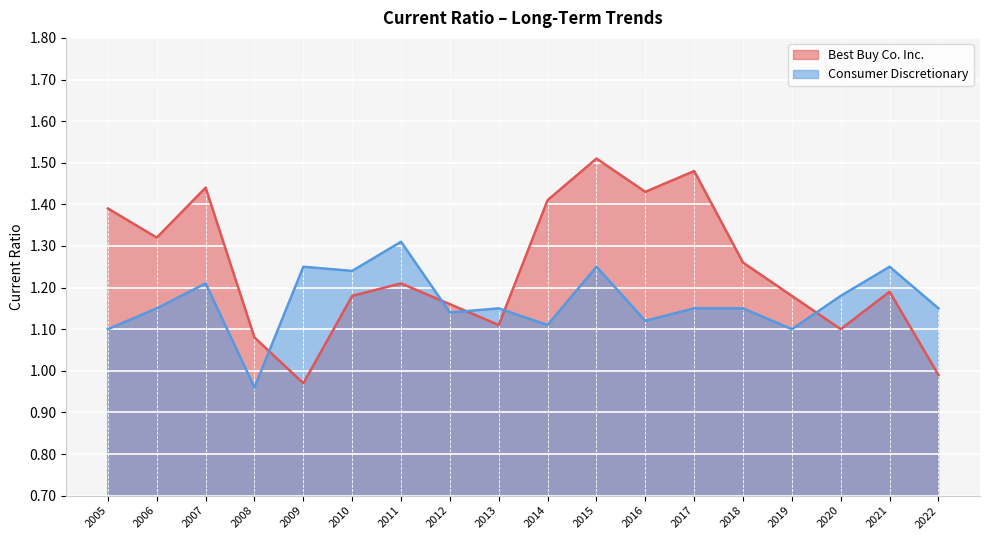

Is the value of Consumer Discretionary at 2019 greater than the value of Best Buy Co. Inc. at 2019?

No